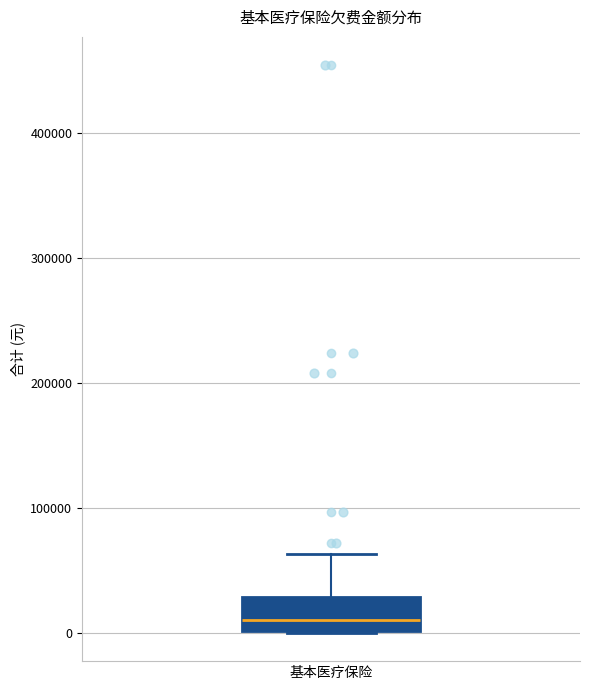

Where does the median line of the box for 基本医疗保险 sit on the y-axis? The values are not printed on the chart, so give them approximately, as read against the axis.

10000